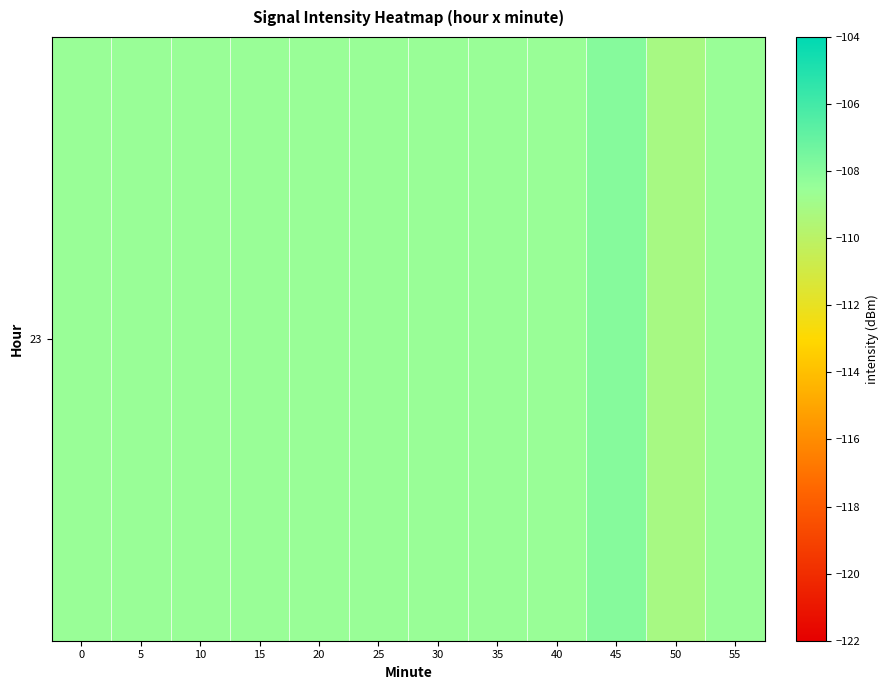

The chart shows a value of -109.2 at 50. True or false?

True